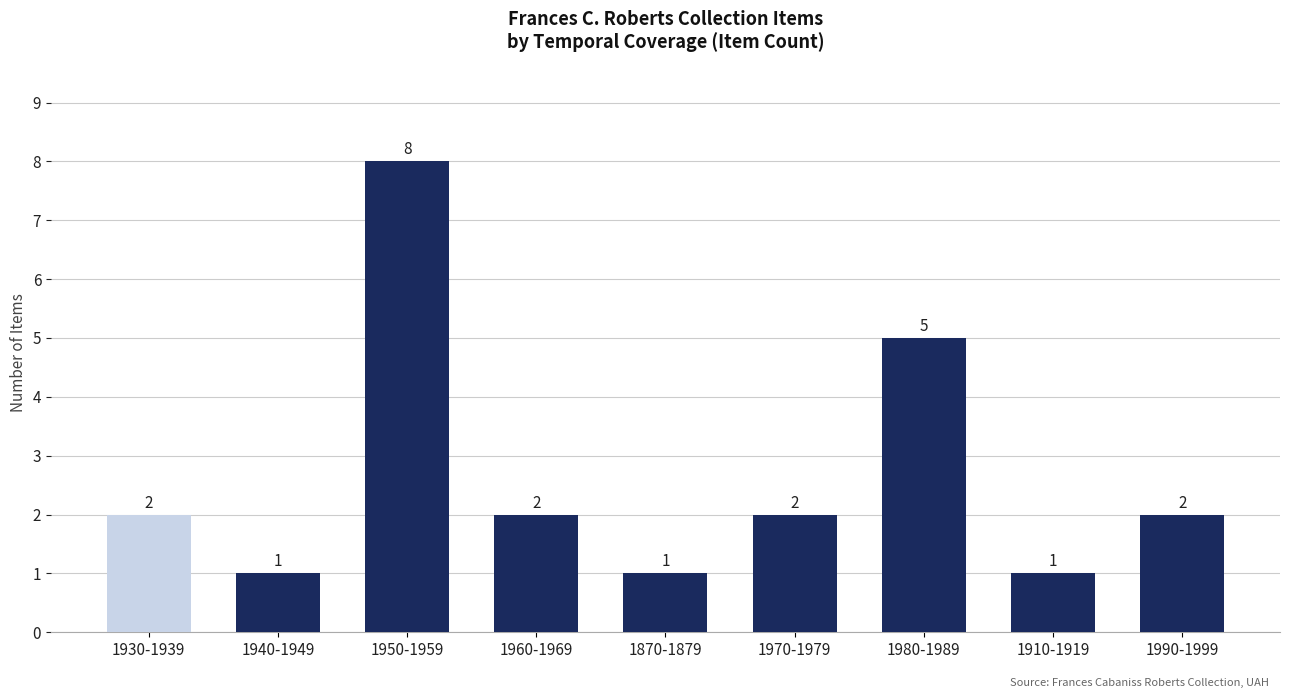

What is the difference between the values at 1870-1879 and 1930-1939?

1